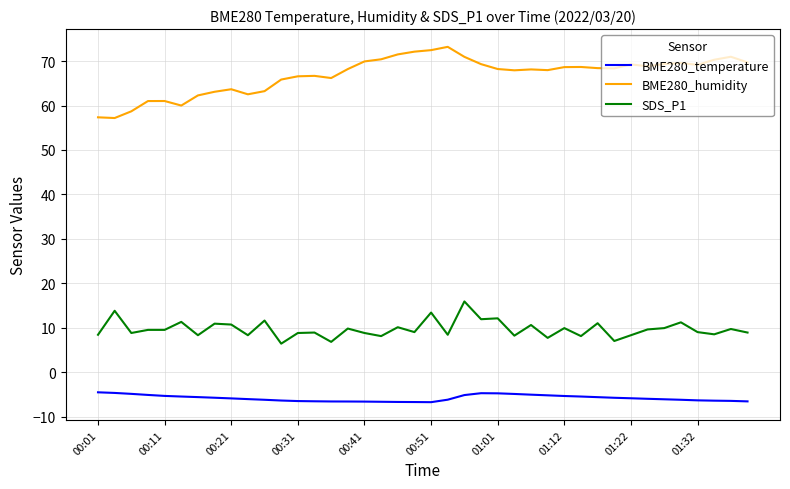

What is the lowest value of the BME280_temperature series?

-6.8